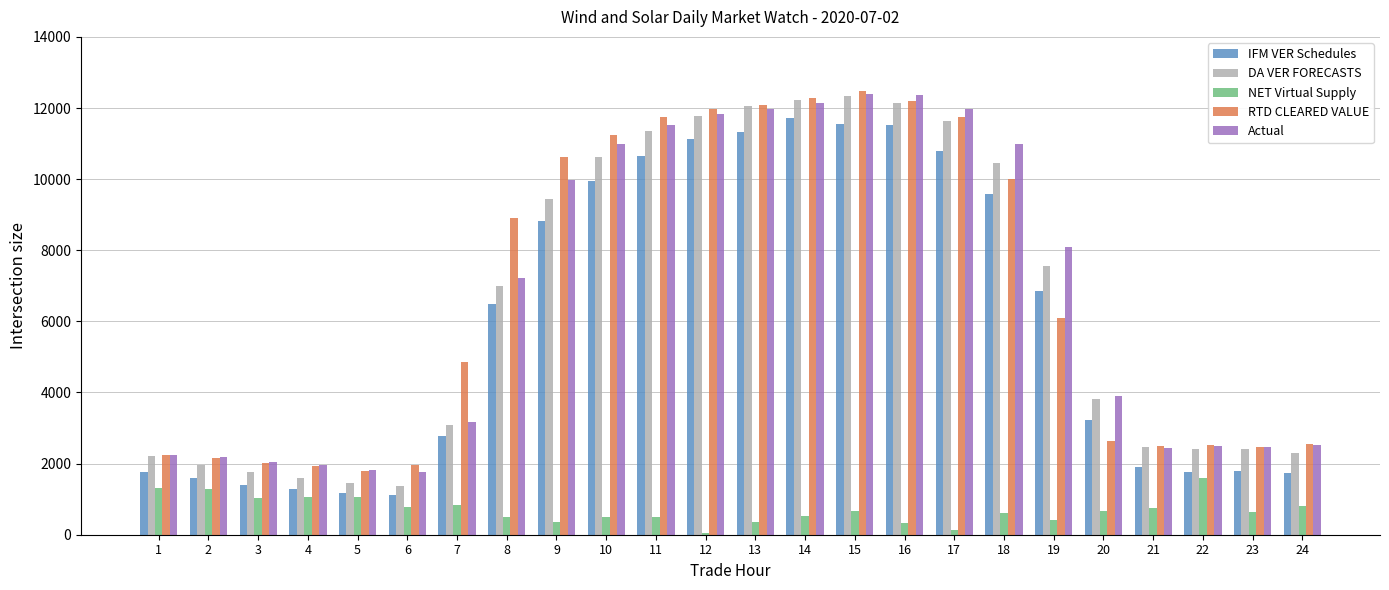

How many groups of bars are there?

24